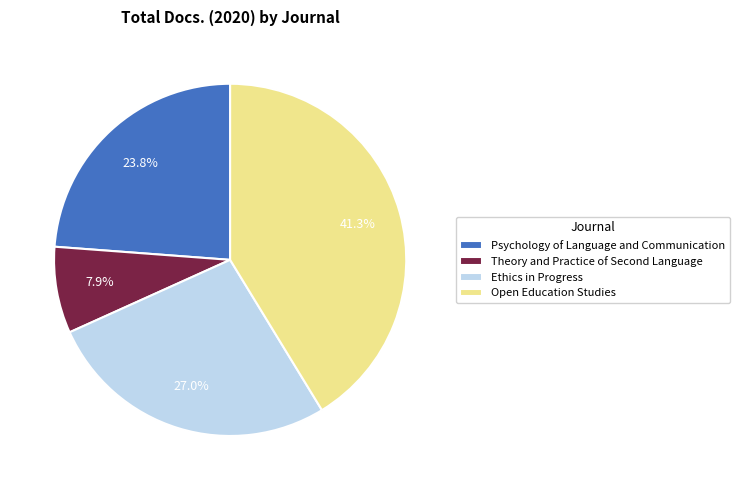

Which has a higher value, Psychology of Language and Communication or Open Education Studies?

Open Education Studies